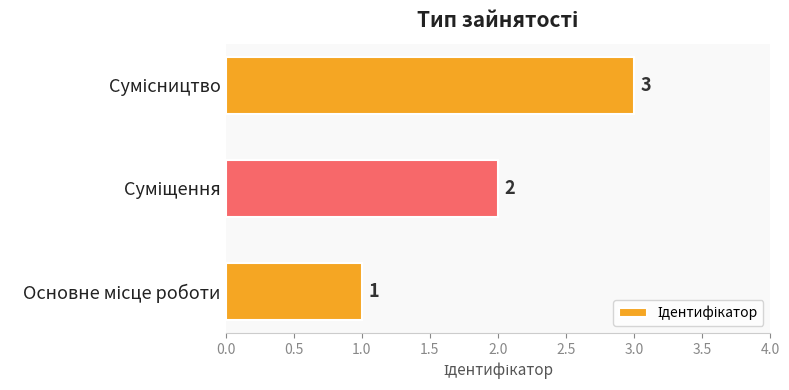

What is the sum of all values?

6